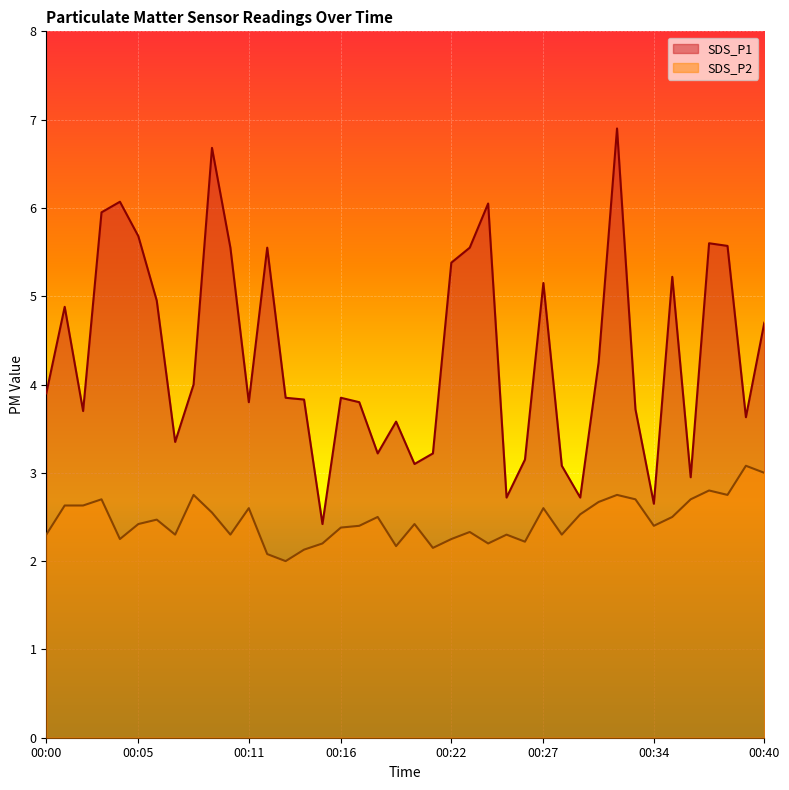

At how many categories does at least one series exceed 2?

40